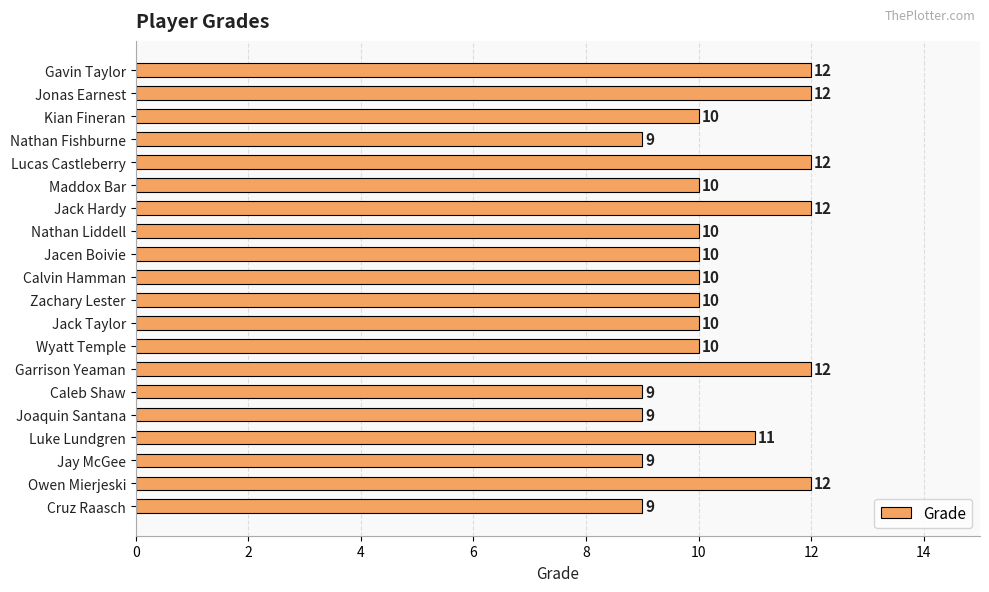

Reading bottom to top, what are all the values shown in this chart?

9	12	9	11	9	9	12	10	10	10	10	10	10	12	10	12	9	10	12	12